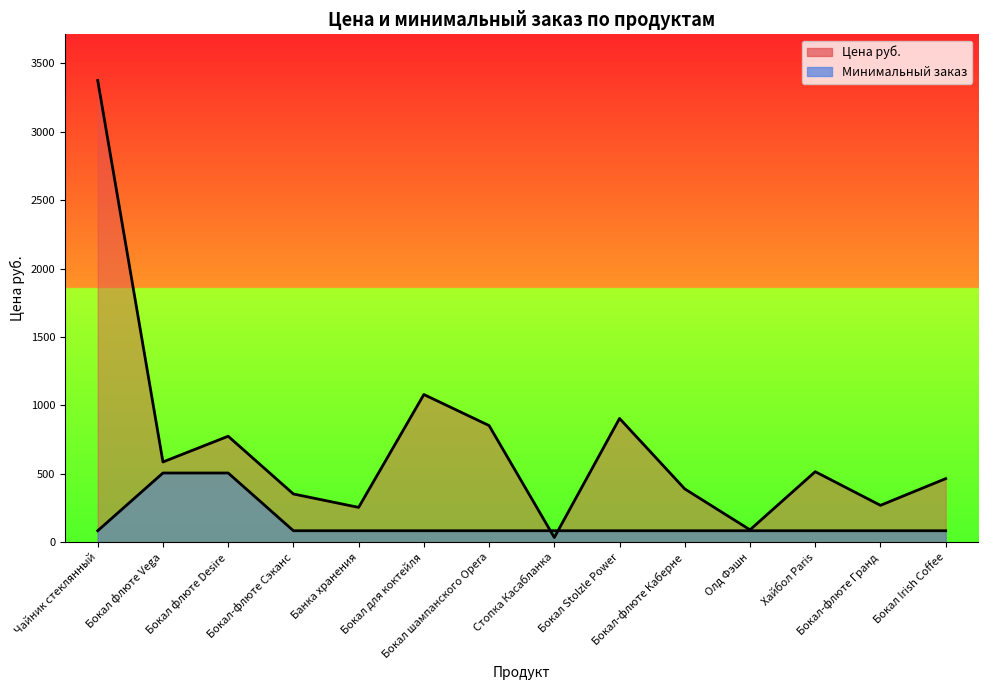

Rank the series by their average value, from highest to lowest.

Цена руб., Минимальный заказ